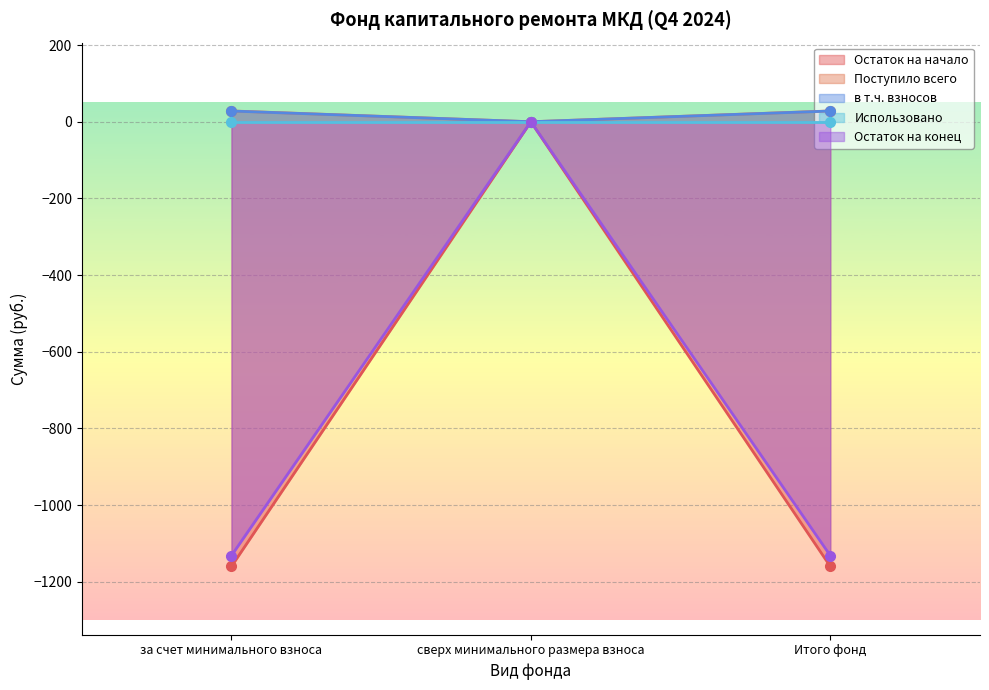

The в т.ч. взносов series shows 27.9 at Итого фонд. True or false?

True